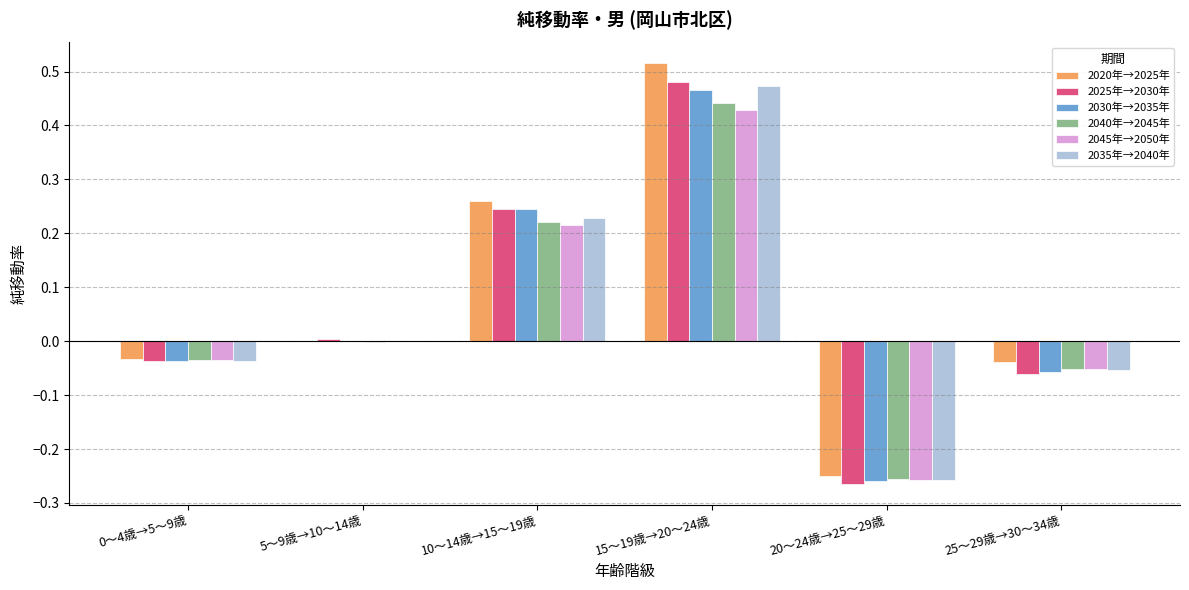

Is the value of 2045年→2050年 at 10～14歳→15～19歳 greater than the value of 2025年→2030年 at 0～4歳→5～9歳?

Yes